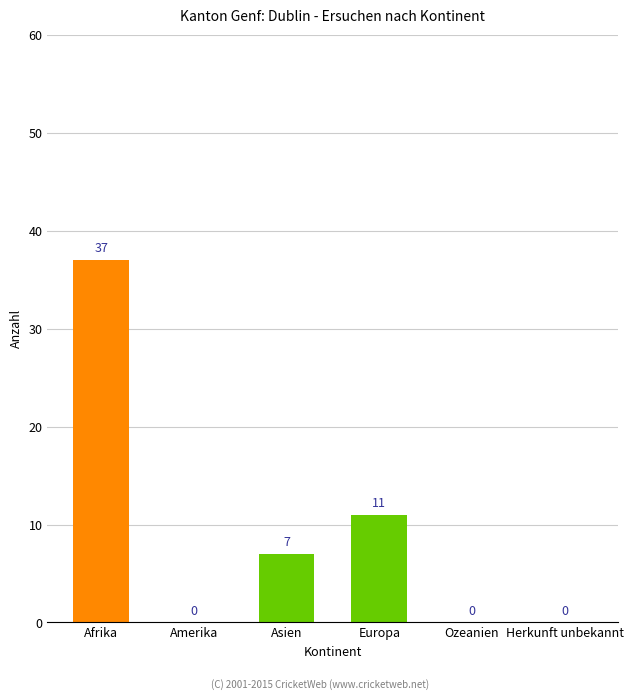

The value at Afrika is 58. True or false?

False